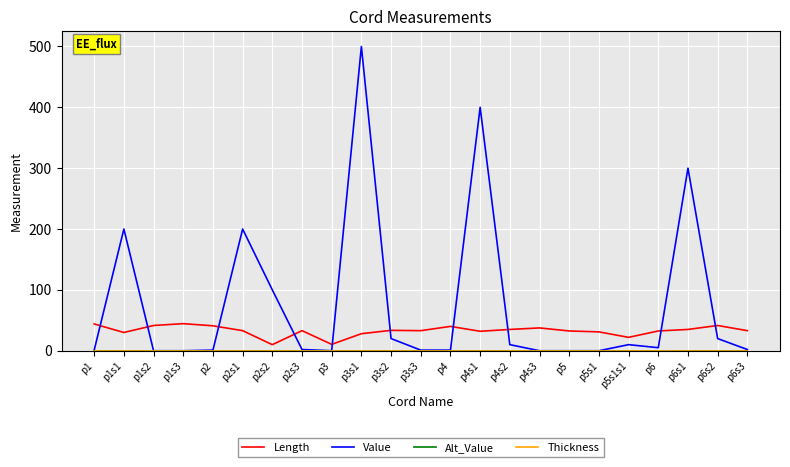

Is this an area chart (filled region under the line)?

No